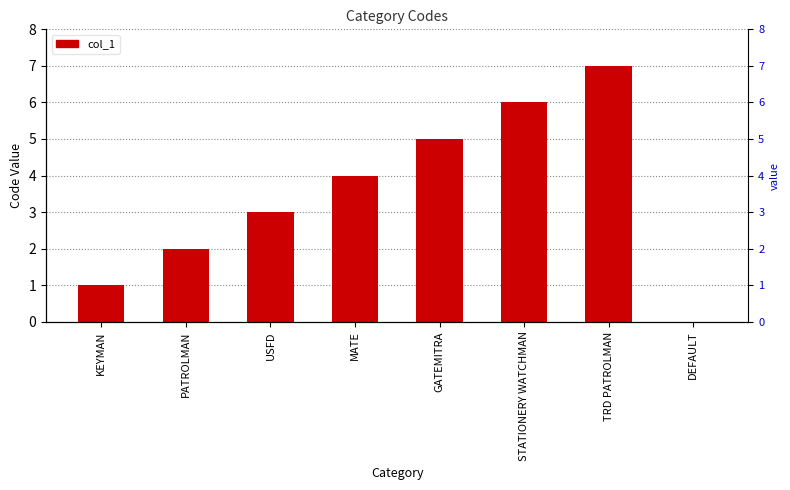

Reading left to right, what are all the values shown in this chart?

KEYMAN=1	PATROLMAN=2	USFD=3	MATE=4	GATEMITRA=5	STATIONERY WATCHMAN=6	TRD PATROLMAN=7	DEFAULT=0